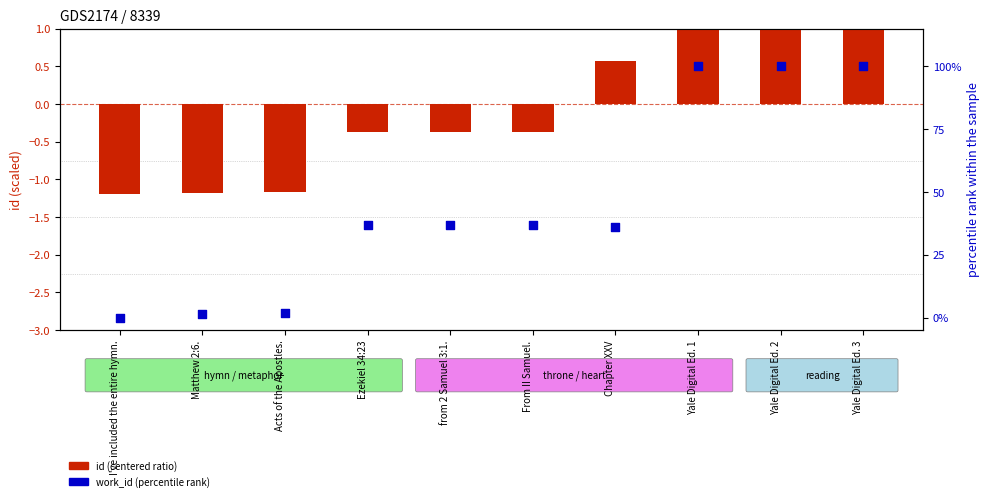

What is the total value across all series at from 2 Samuel 3:1.?

36.5